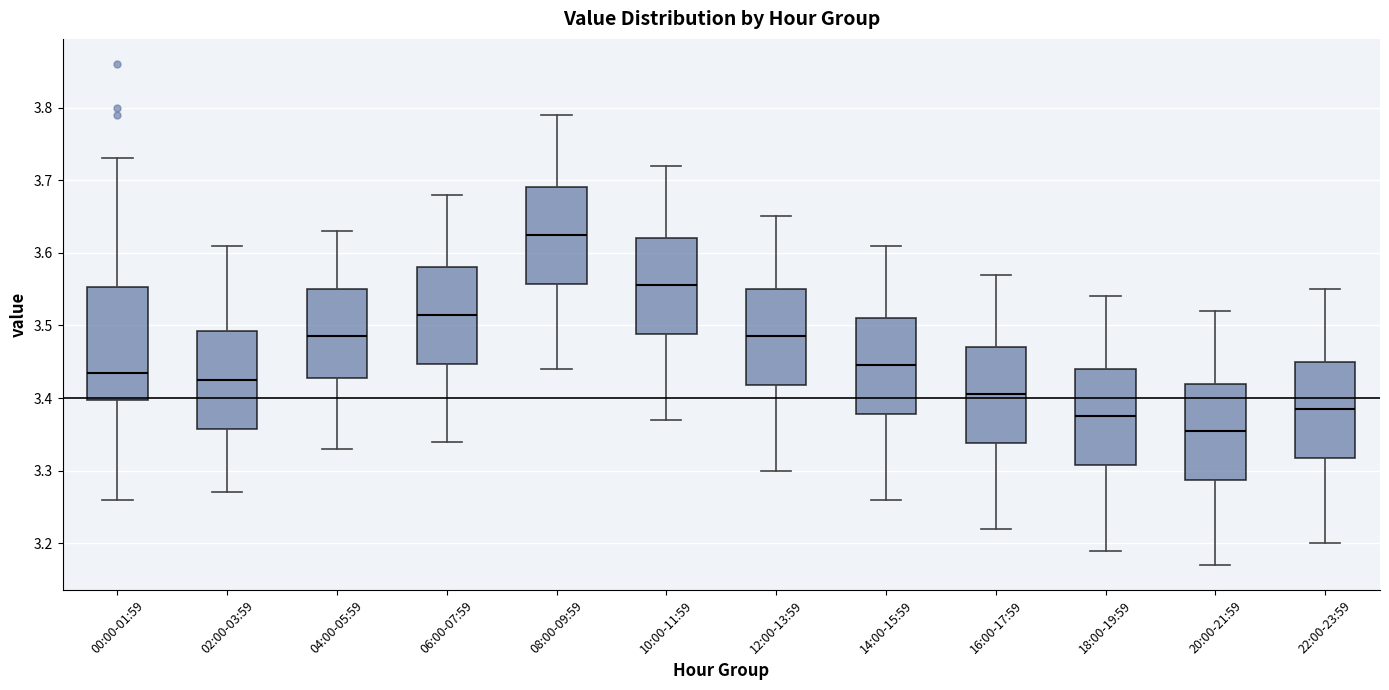

Which box is the tallest, from its lower edge to its upper edge?

00:00-01:59